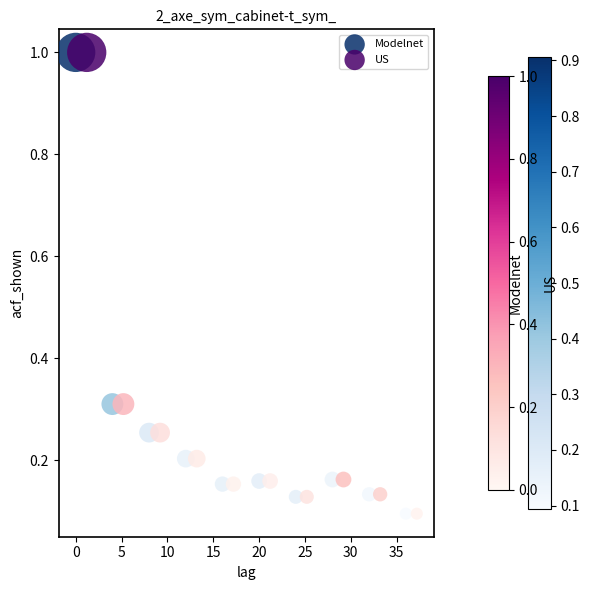

What are all the series names shown in the legend?

Modelnet, US